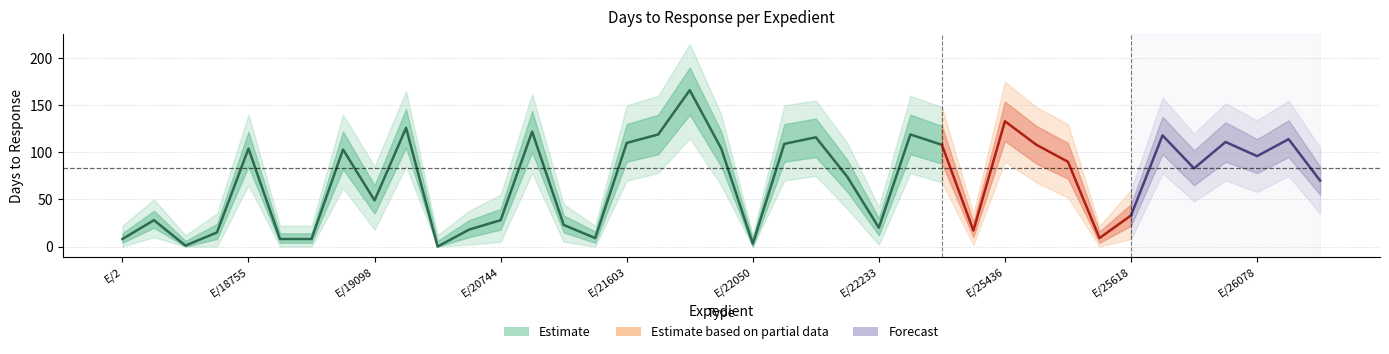

How many data points does each series have?

39